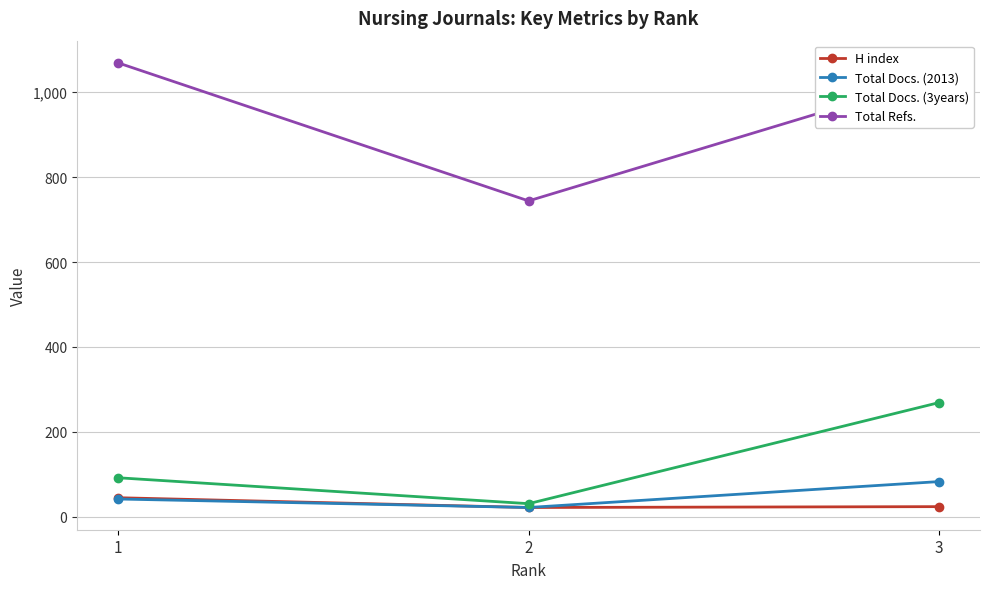

What is the minimum value for Total Docs. (3years)?

31